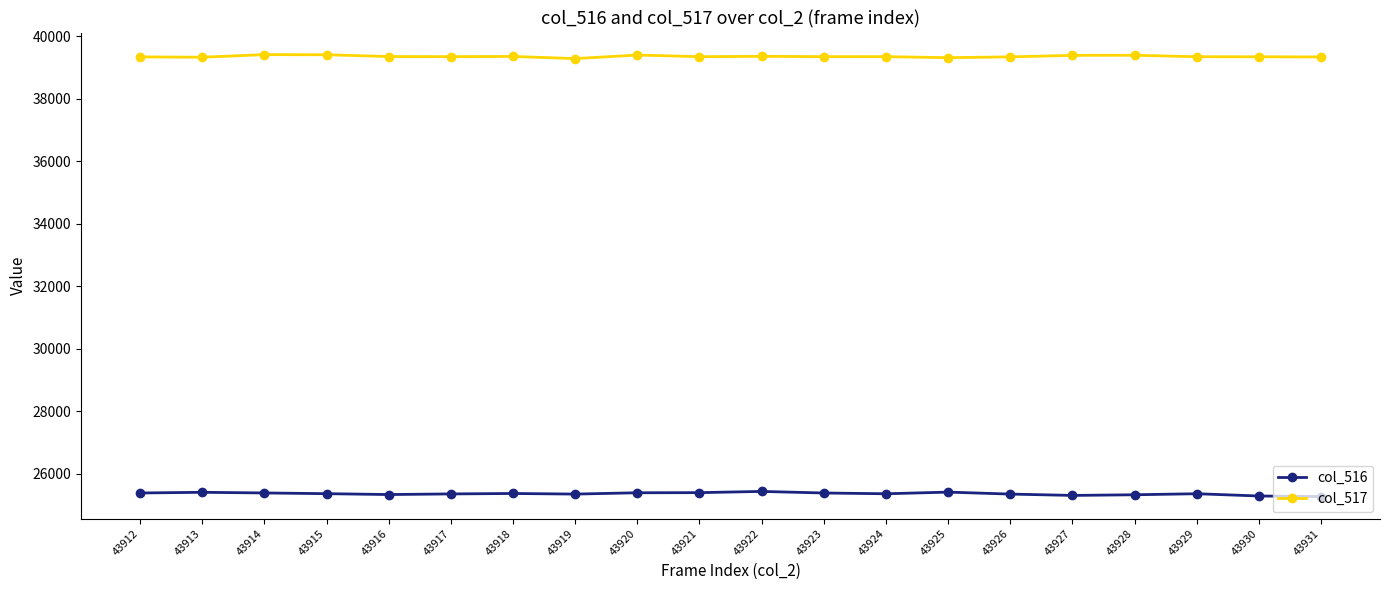

True or false: col_516 and col_517 intersect in this chart.

False